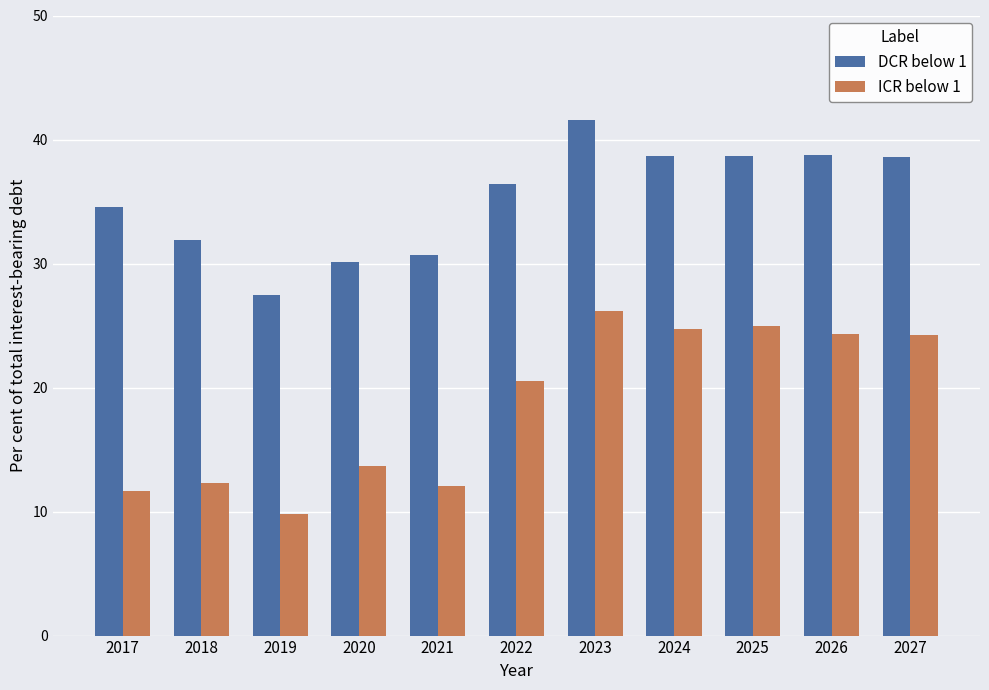

List the series in order of their peak value, highest first.

DCR below 1, ICR below 1